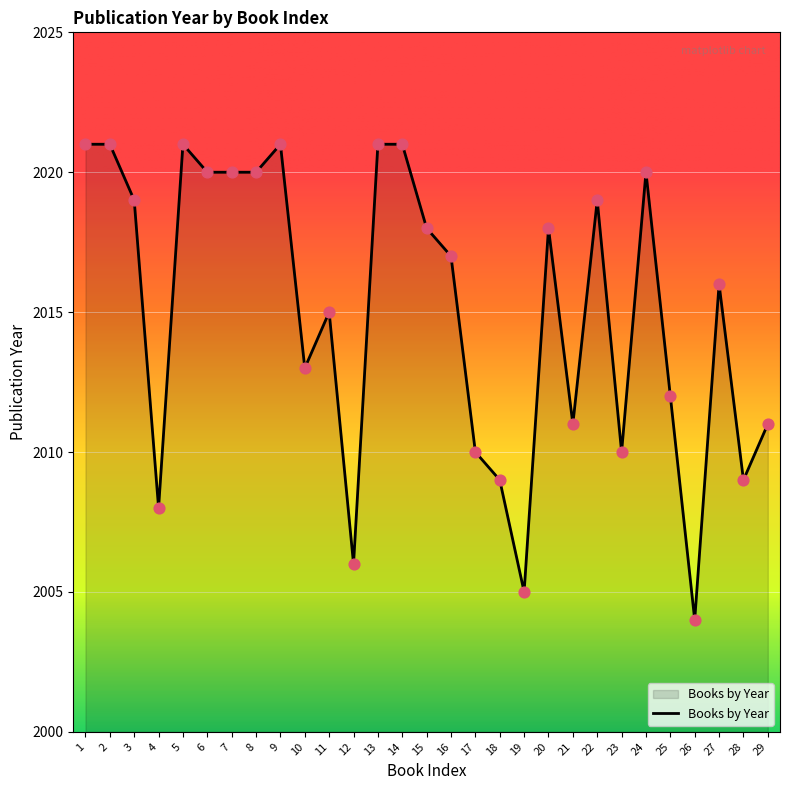

Which has a higher value, 14 or 26?

14